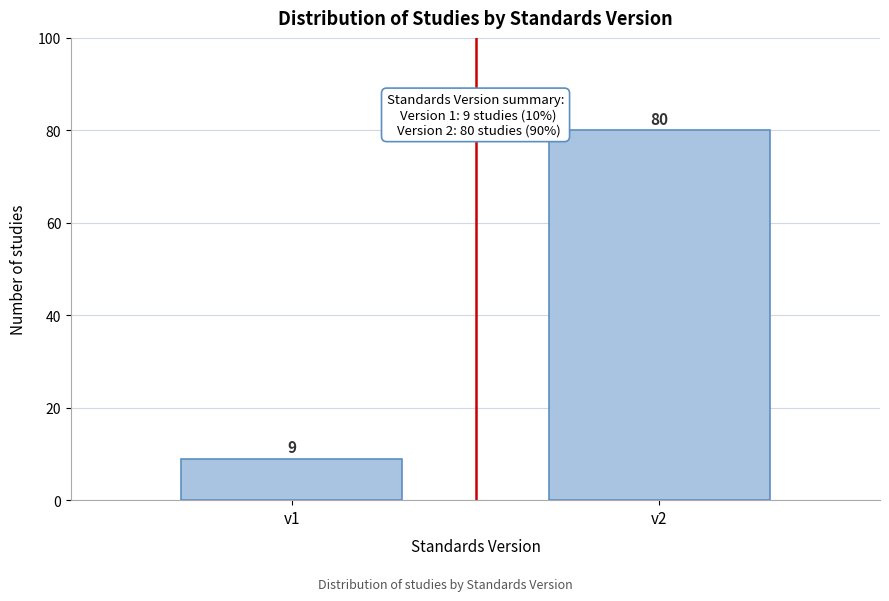

Reading left to right, list all the values displayed in this chart.

v1=9	v2=80